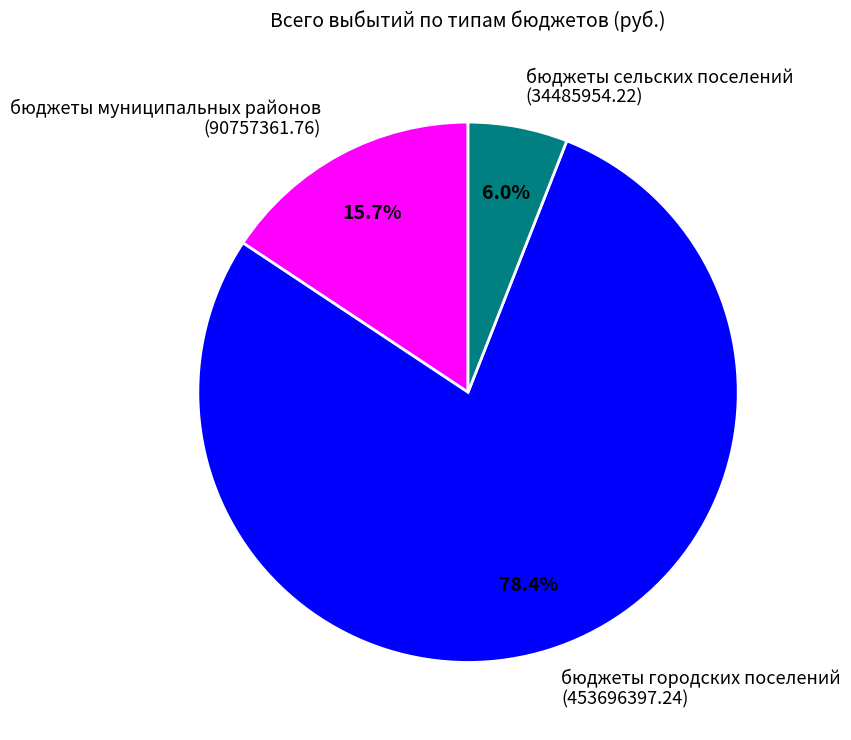

To the nearest percent, what is the difference between the largest and smallest slice percentages?

72%